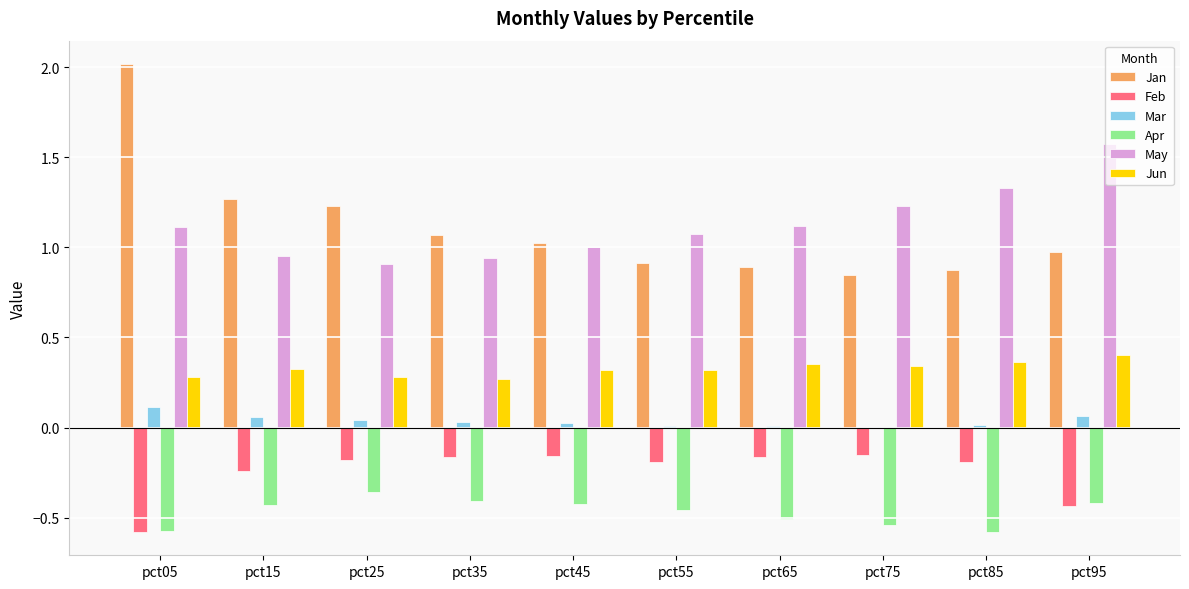

What is the sum of all Apr values?

-4.7